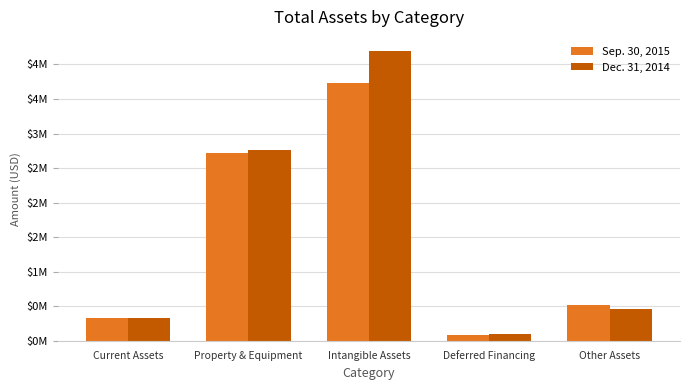

The value of Sep. 30, 2015 at Other Assets is 112017. True or false?

False